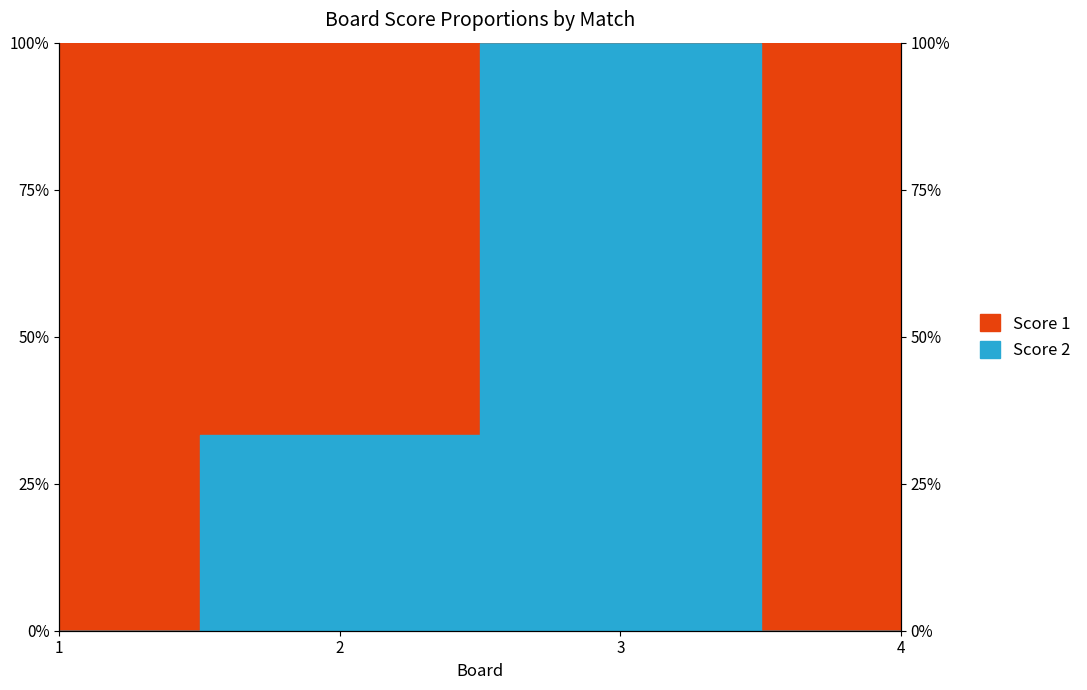

Reading left to right, extract all data points from this chart.

0.0	0.3	1.0	0.0